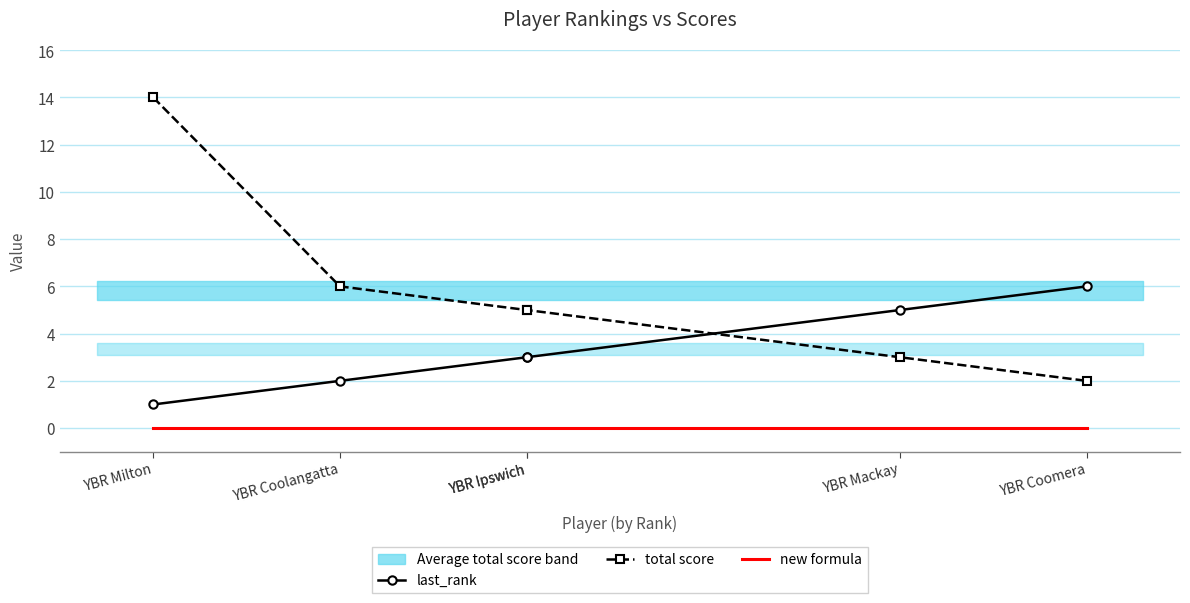

Which category has the lowest value in the total score series?

YBR Coomera